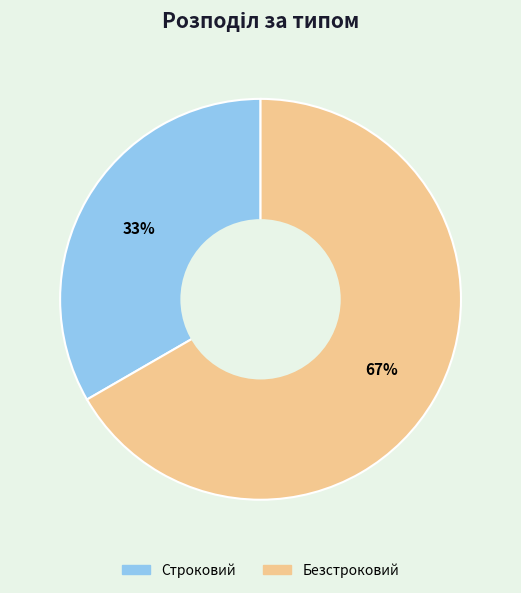

Is it true that Строковий is 27% of the pie?

False